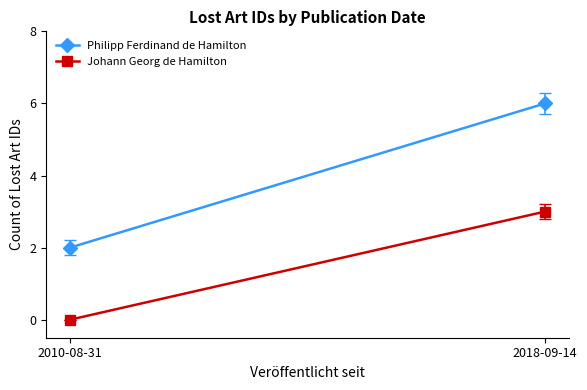

Is it true that Johann Georg de Hamilton equals 0 at 2010-08-31?

True